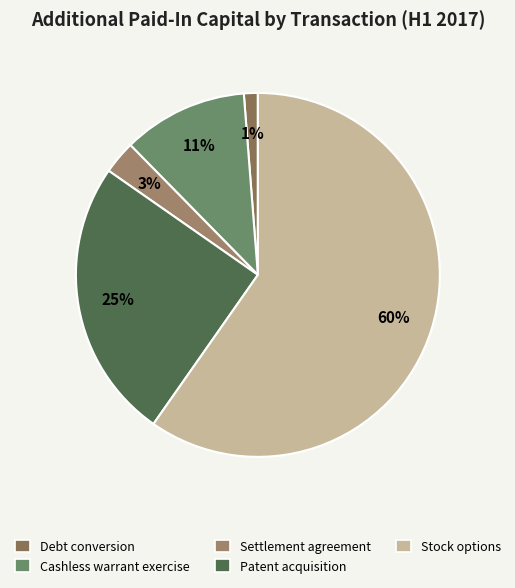

How many slices are in this pie chart?

5